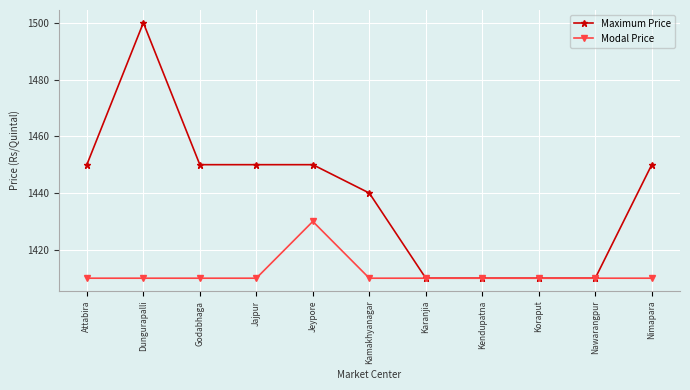

How many series are shown in this chart?

2